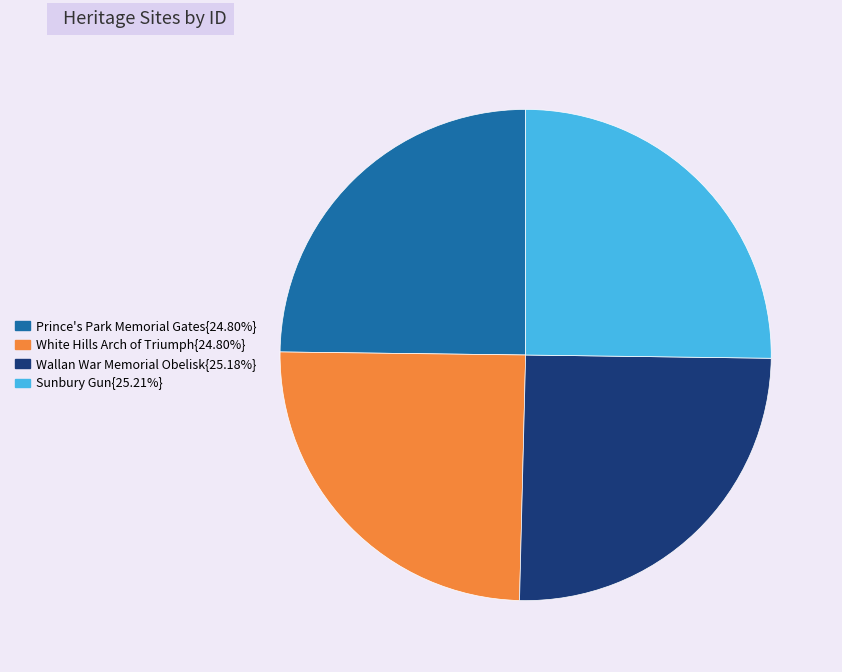

Is there any slice that represents more than half of the pie?

No